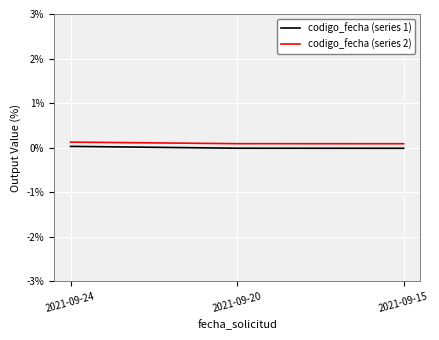

The value of codigo_fecha (series 1) at 2021-09-15 is -0.0. True or false?

True